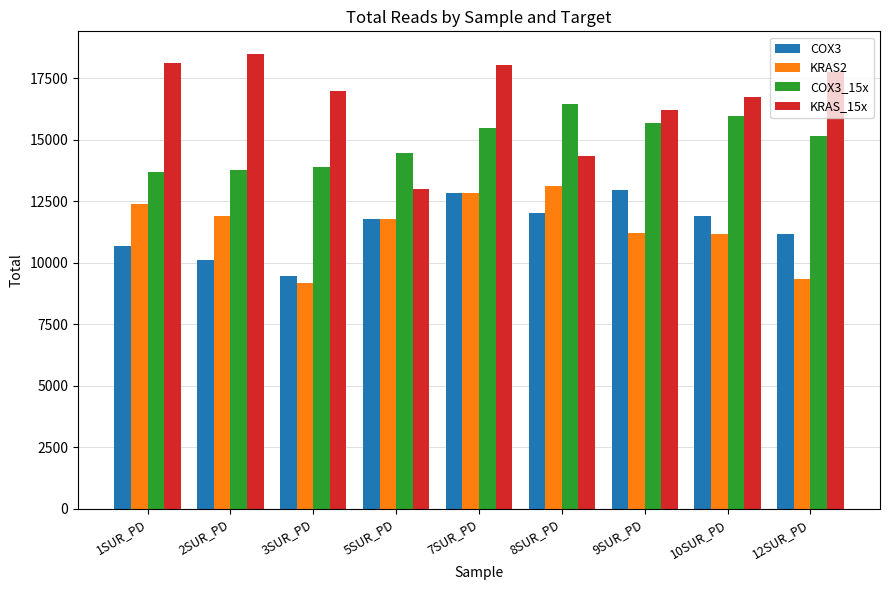

What is the label of the 2nd bar from the left?

2SUR_PD